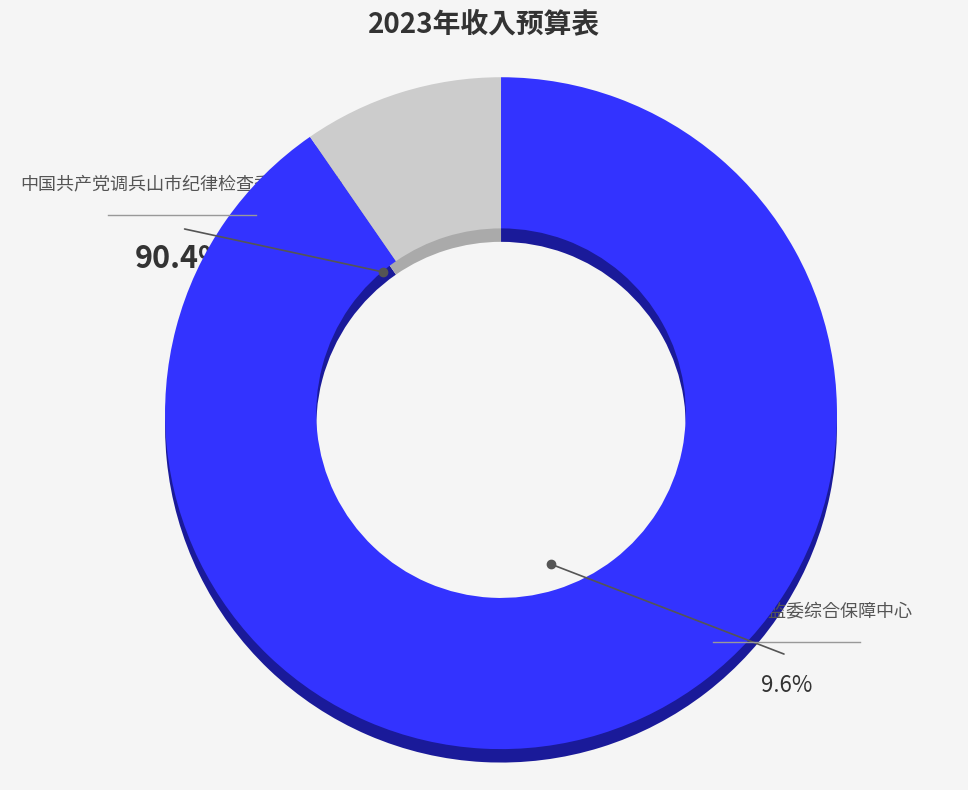

What is the largest slice in the pie chart?

中国共产党调兵山市纪律检查委员会本级